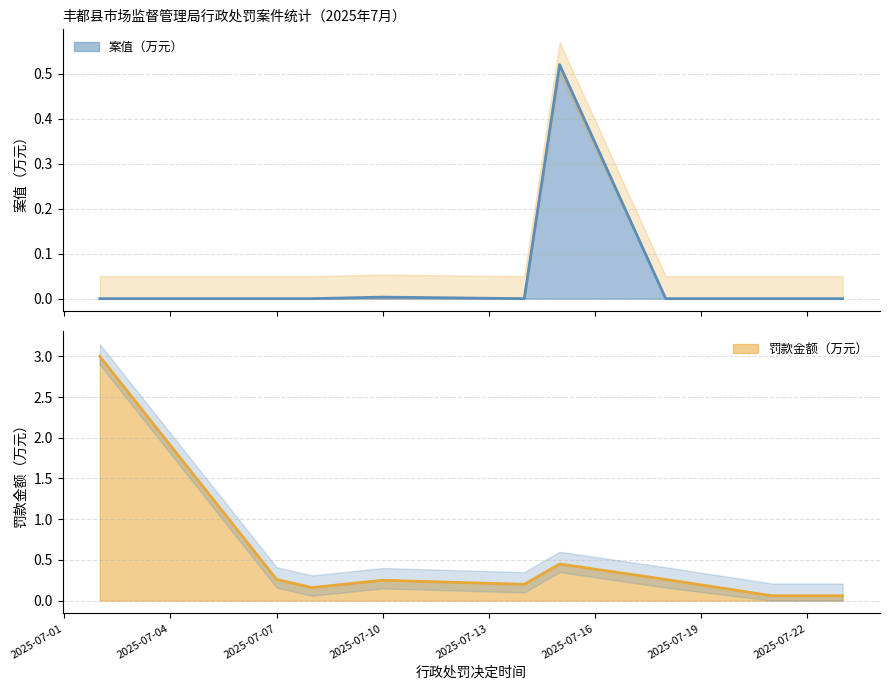

Where is the first local minimum for 案值（万元）?

2025-07-14